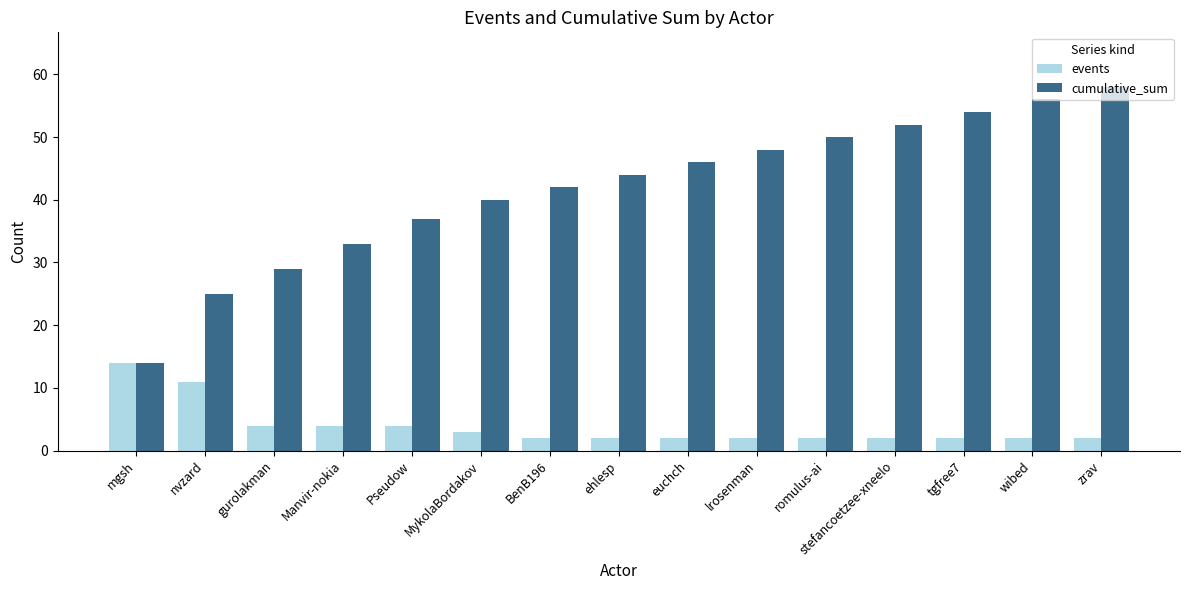

What is the sum of the cumulative_sum values at lrosenman and zrav?

106